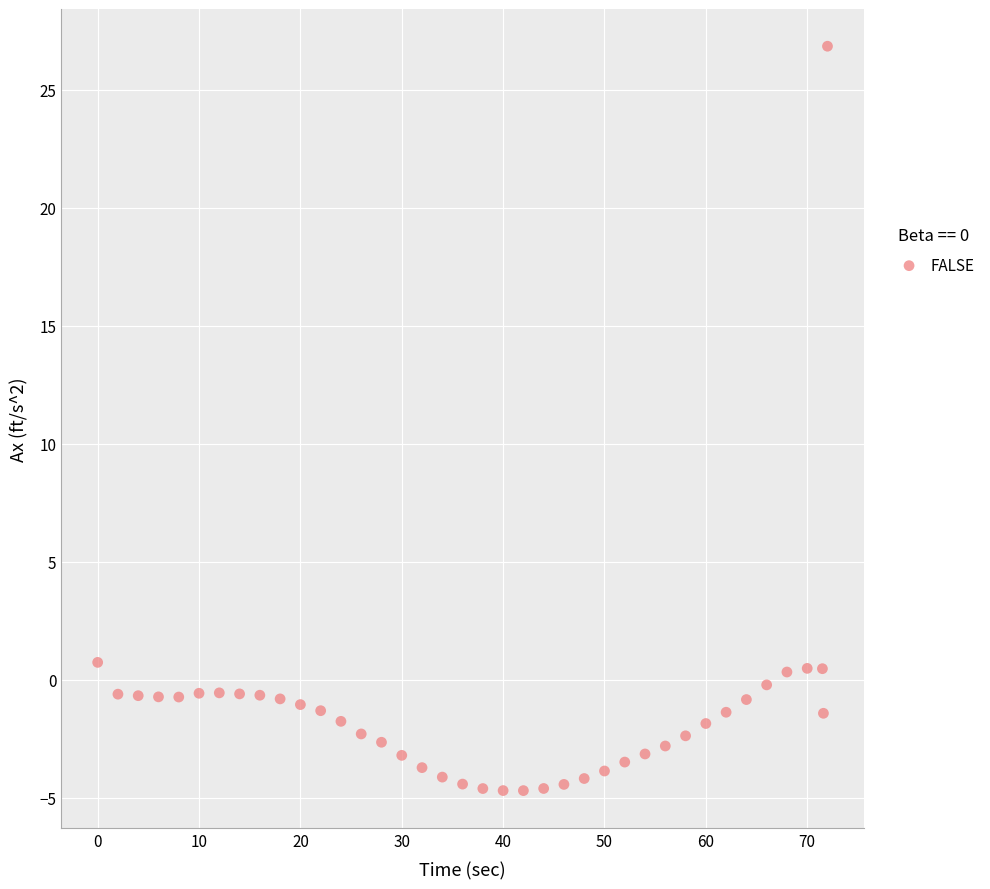

What is the range of X values (max minus min)?

72.0